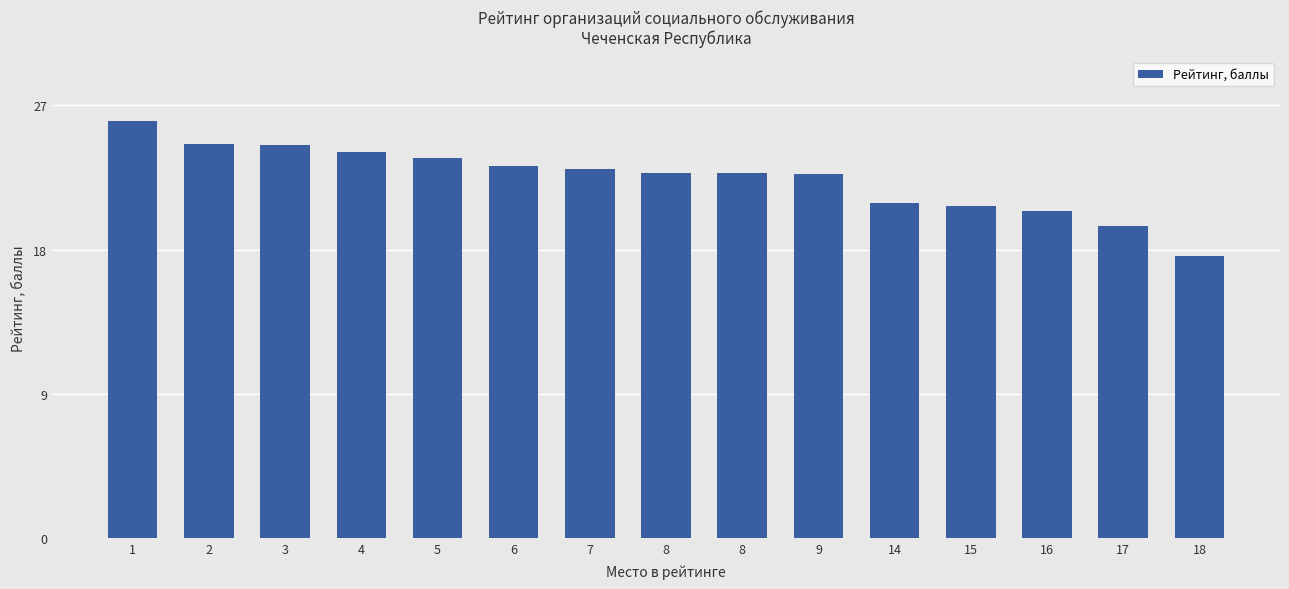

What is the greatest value displayed?

26.0